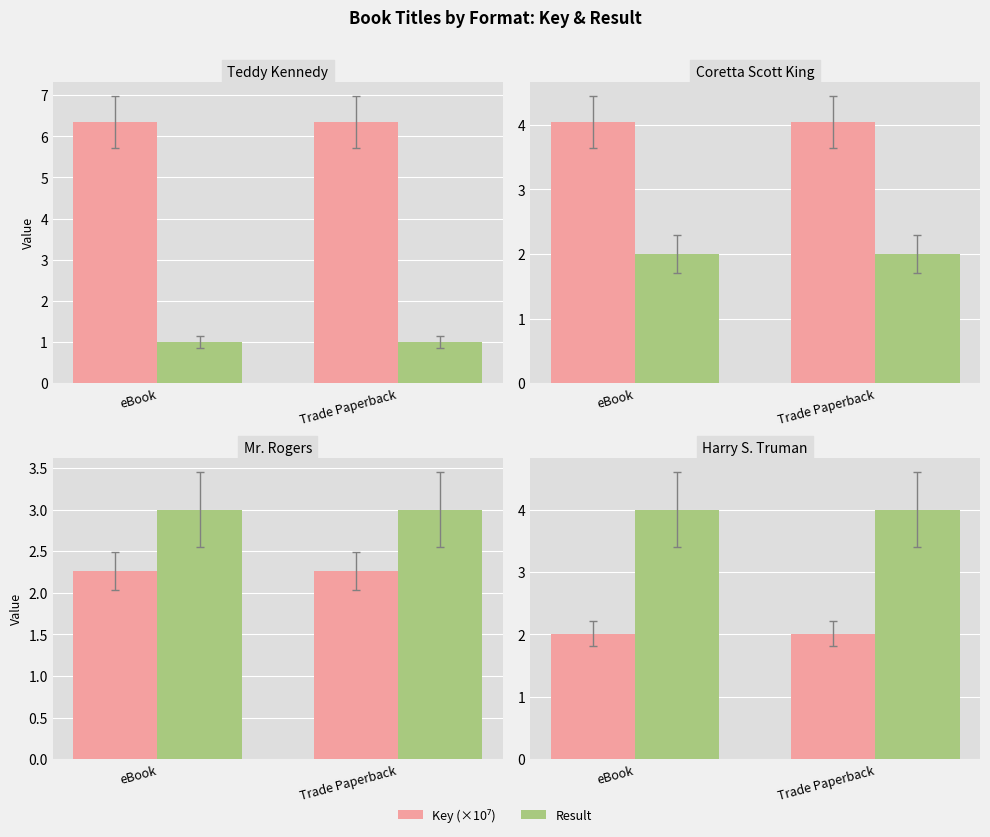

Which label corresponds to the smallest value in the chart?

eBook